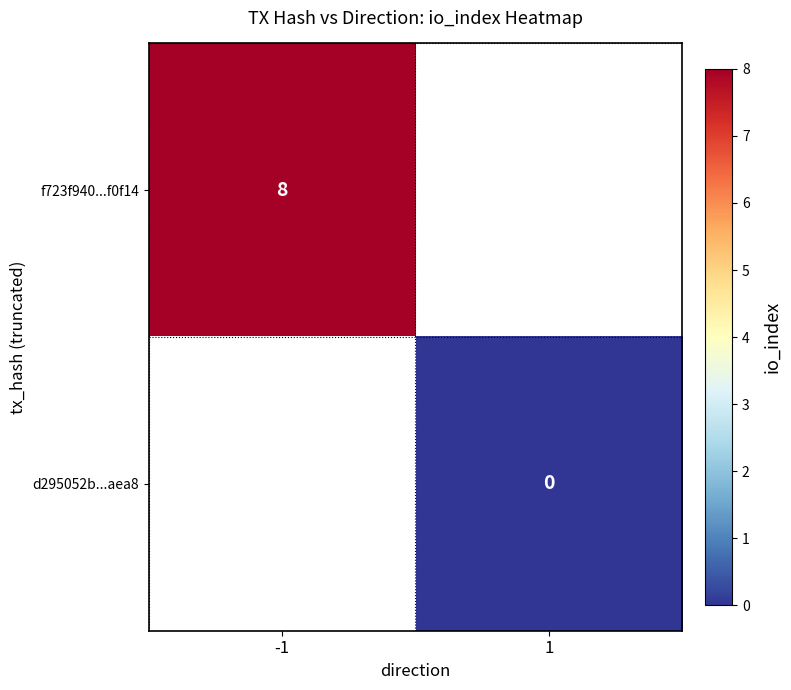

At which category does the chart reach its peak across all series?

-1